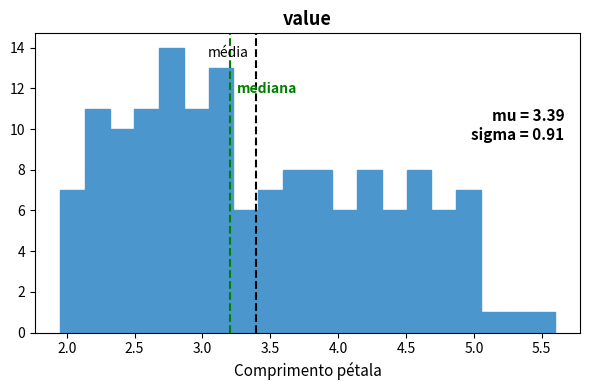

Around what value on the x-axis is the tallest bar? Give the approximate position of its centre, as read against the axis.

2.75